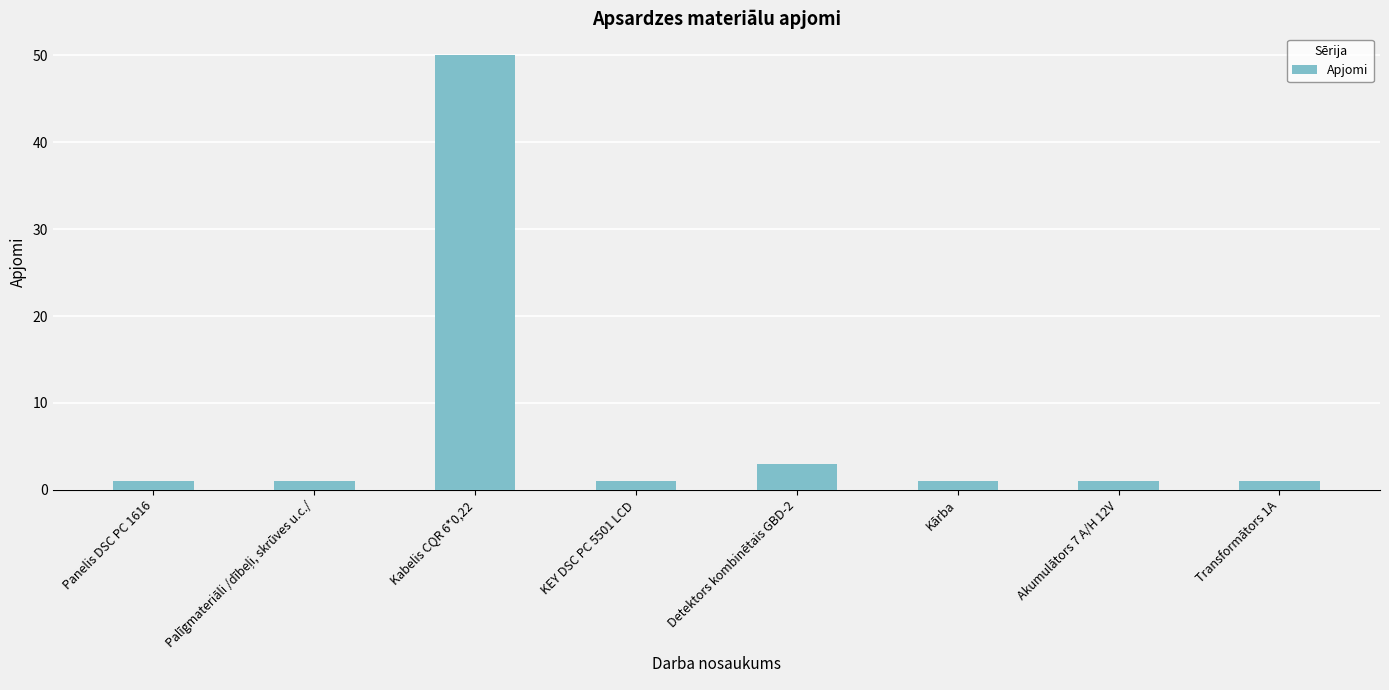

Which label corresponds to the largest value in the chart?

Kabelis CQR 6*0,22